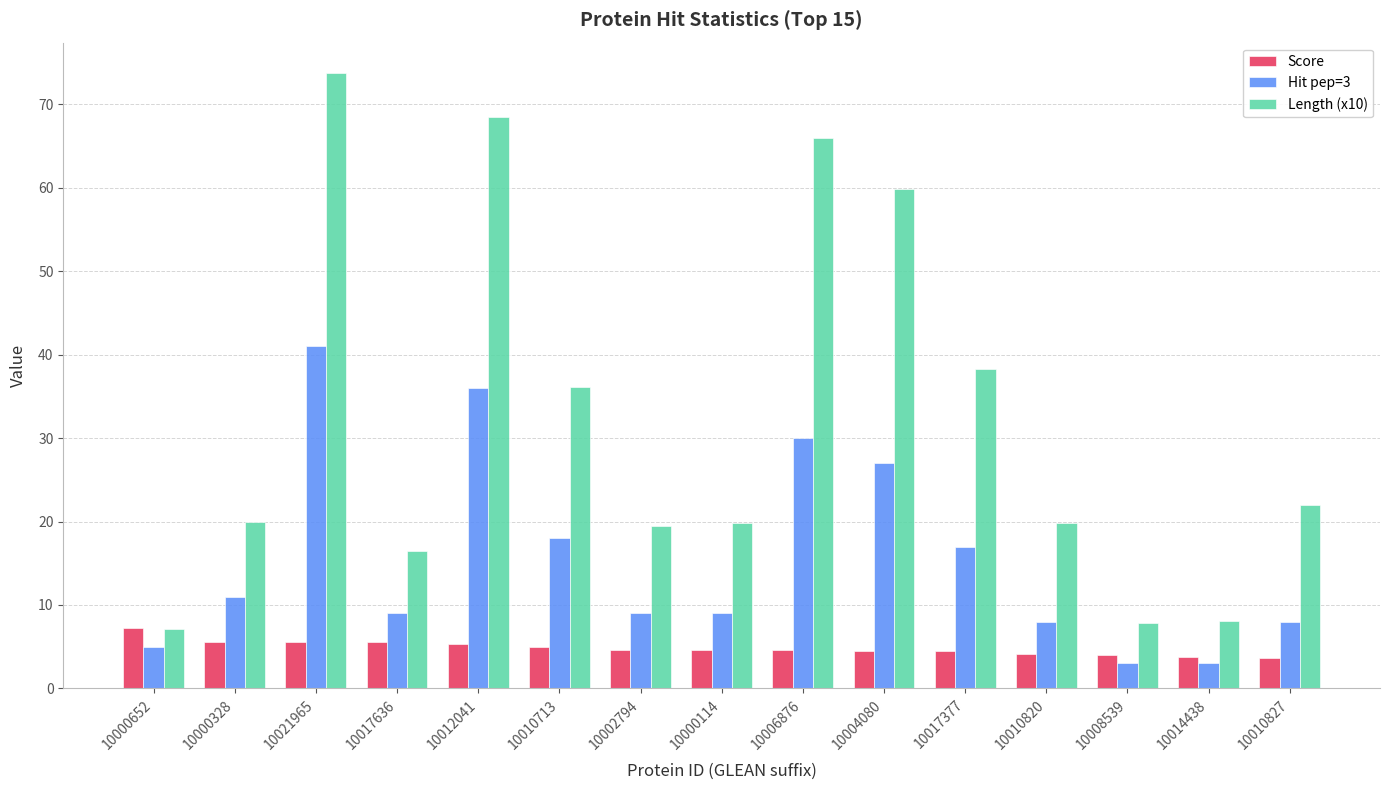

The Length (x10) series shows 8.1 at 10014438. True or false?

True